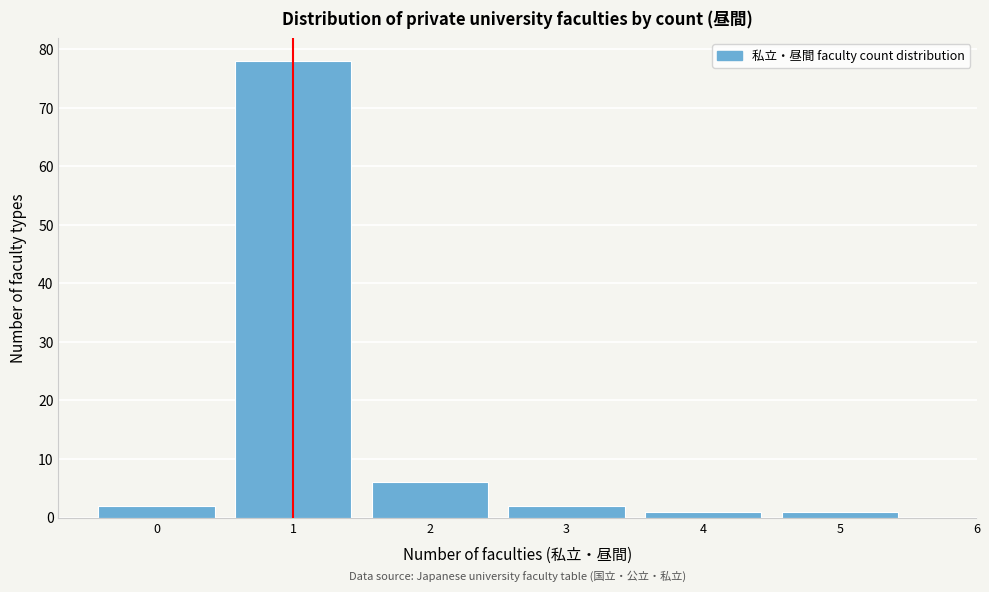

Reading left to right, transcribe this chart: for each bar, give the range it covers on the x-axis and its height. The values are not printed on the chart, so give them approximately, as read against the axis.

-0.5 to 0.5: 2
0.5 to 1.5: 78
1.5 to 2.5: 6
2.5 to 3.5: 2
3.5 to 4.5: 1
4.5 to 5.5: 1